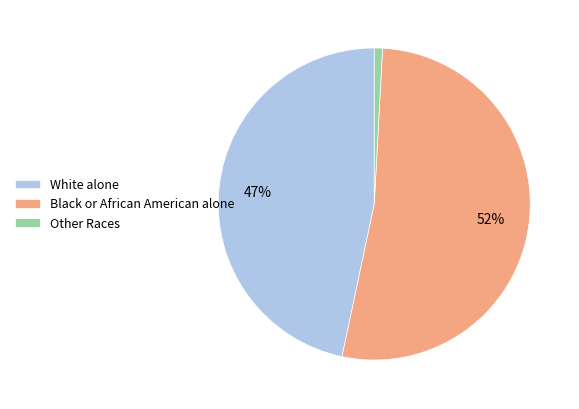

To the nearest percent, what is the average slice percentage?

33%